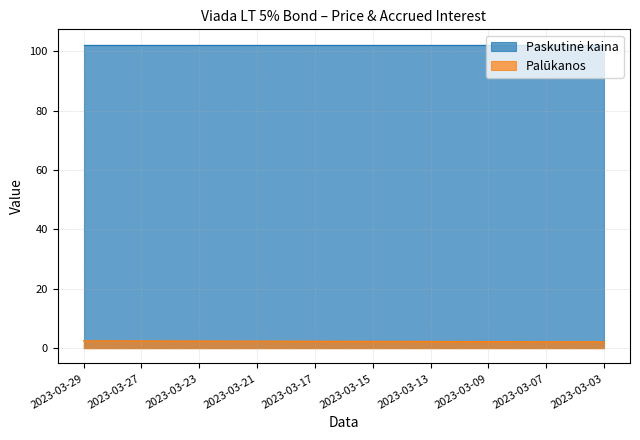

Reading left to right, what are all the values shown in this chart?

2023-03-29=2.5	2023-03-28=2.5	2023-03-27=2.5	2023-03-24=2.4	2023-03-23=2.4	2023-03-22=2.4	2023-03-21=2.4	2023-03-20=2.4	2023-03-17=2.3	2023-03-16=2.3	2023-03-15=2.3	2023-03-14=2.3	2023-03-13=2.3	2023-03-10=2.3	2023-03-09=2.2	2023-03-08=2.2	2023-03-07=2.2	2023-03-06=2.2	2023-03-03=2.2